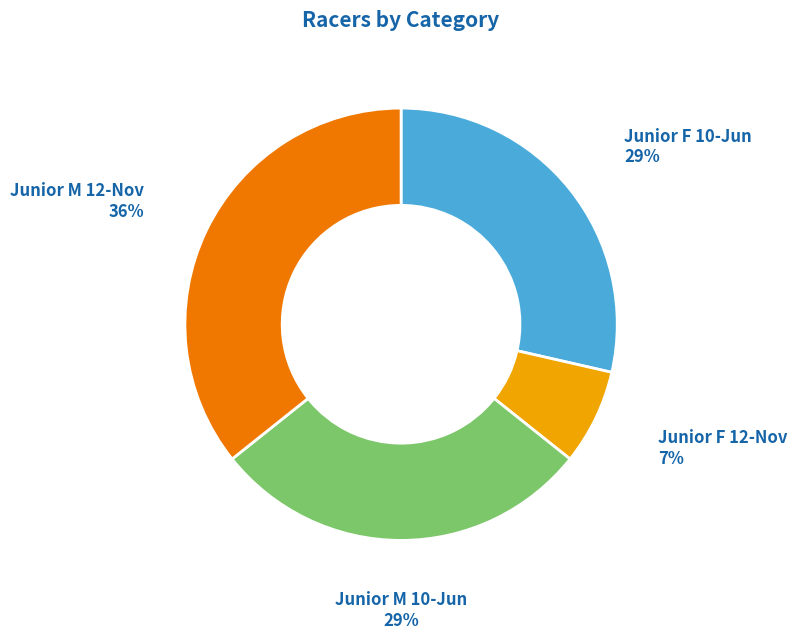

Does Junior F 10-Jun represent more than half of the total?

No